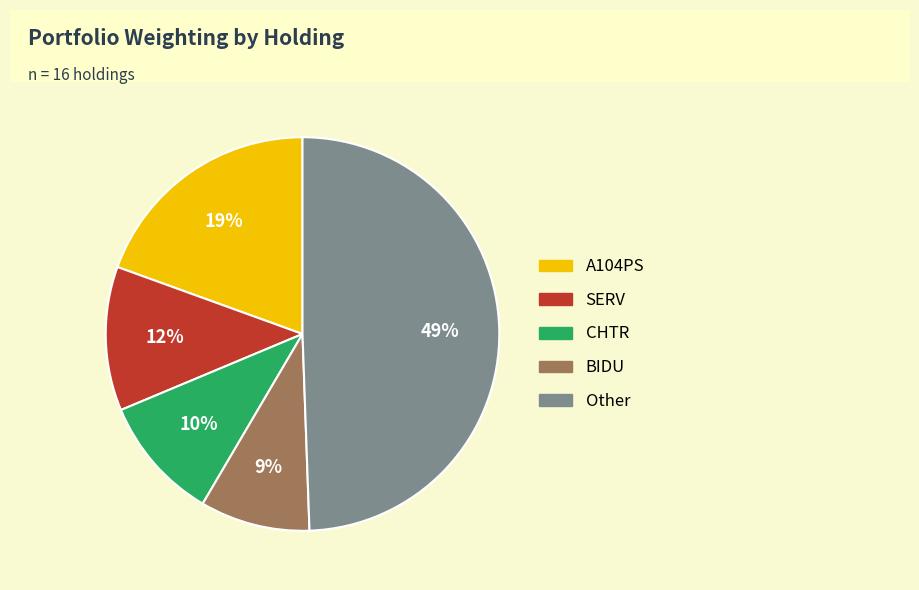

To the nearest percent, what is the difference between the largest and smallest slice percentages?

40%